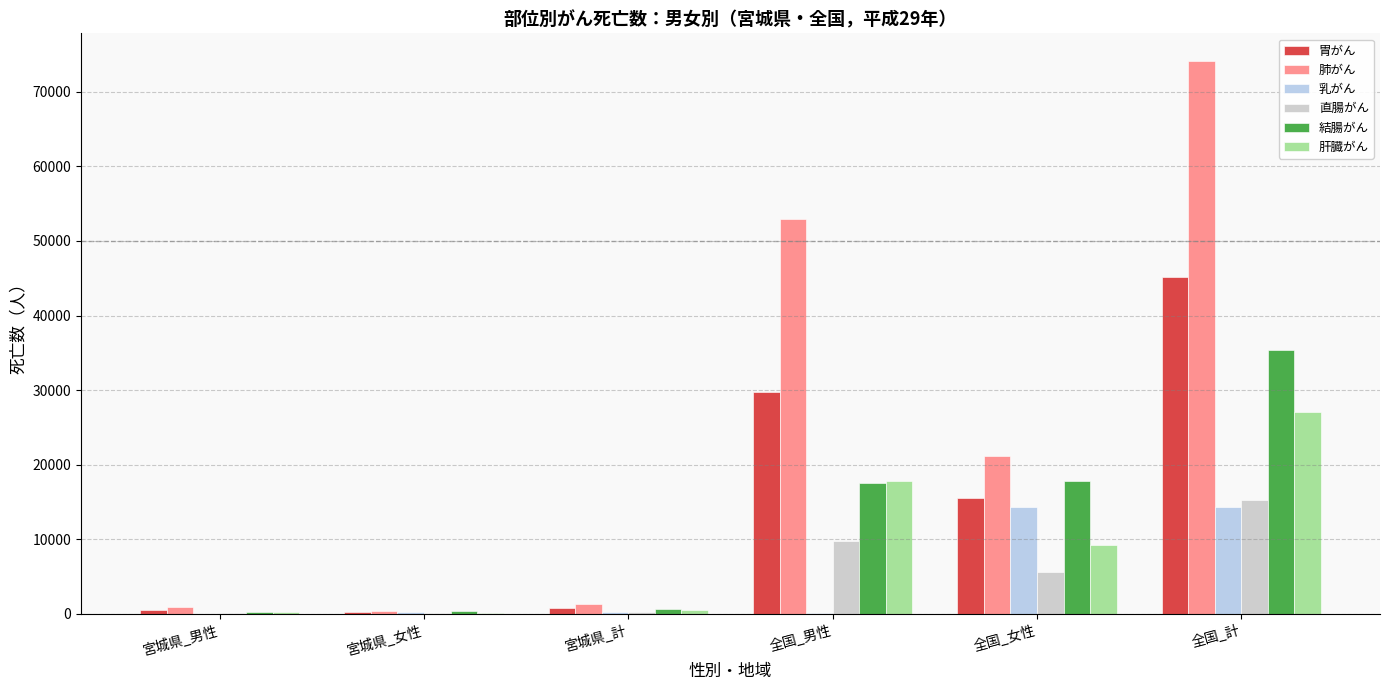

What value does the 肝臓がん series have at 全国_女性, to the nearest 50?

9300